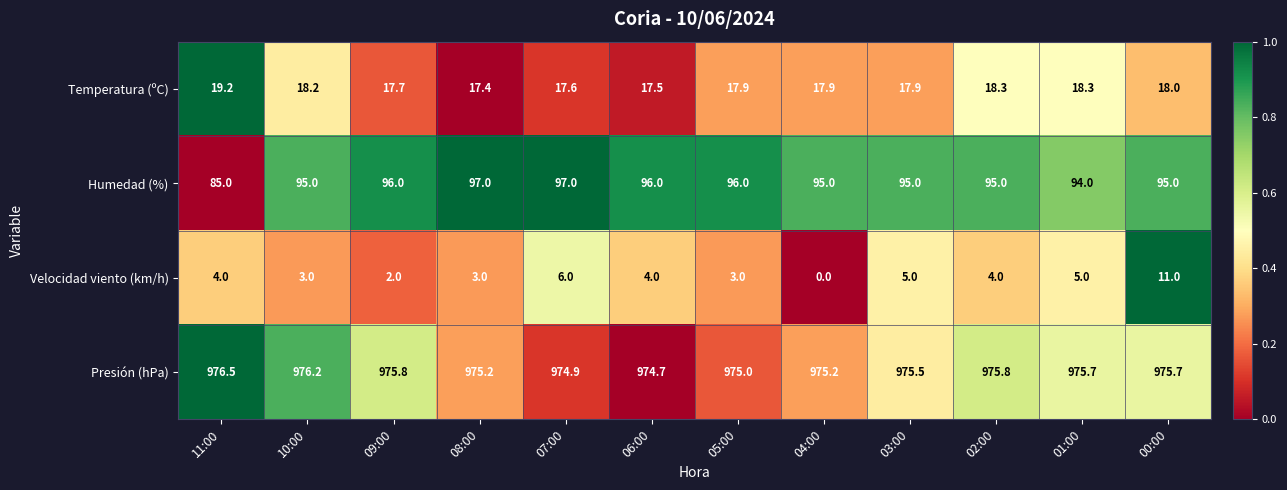

Which category has the highest value across all series?

11:00